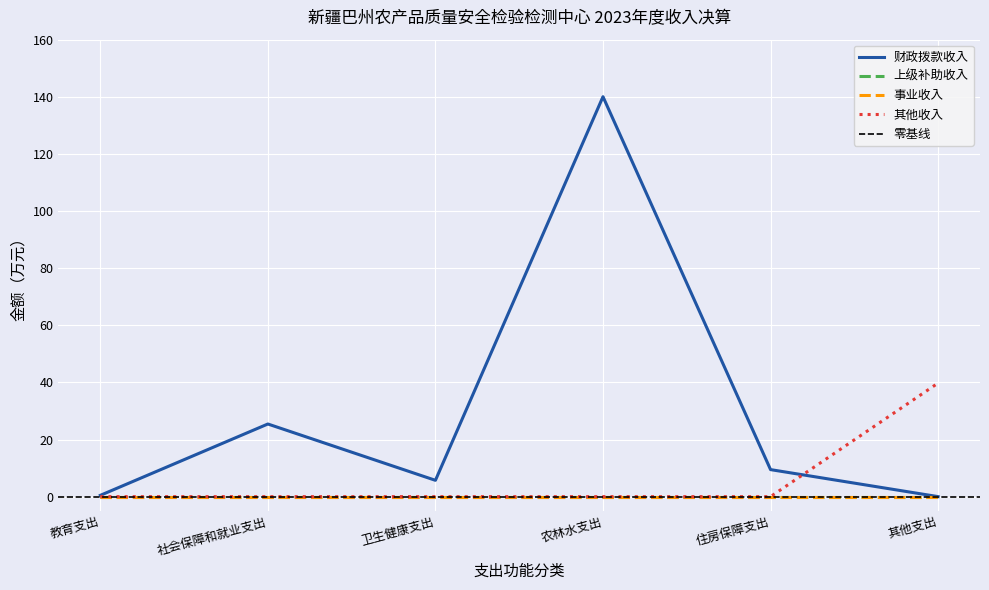

What is the value of the 财政拨款收入 point at the 5th from the left?

9.5